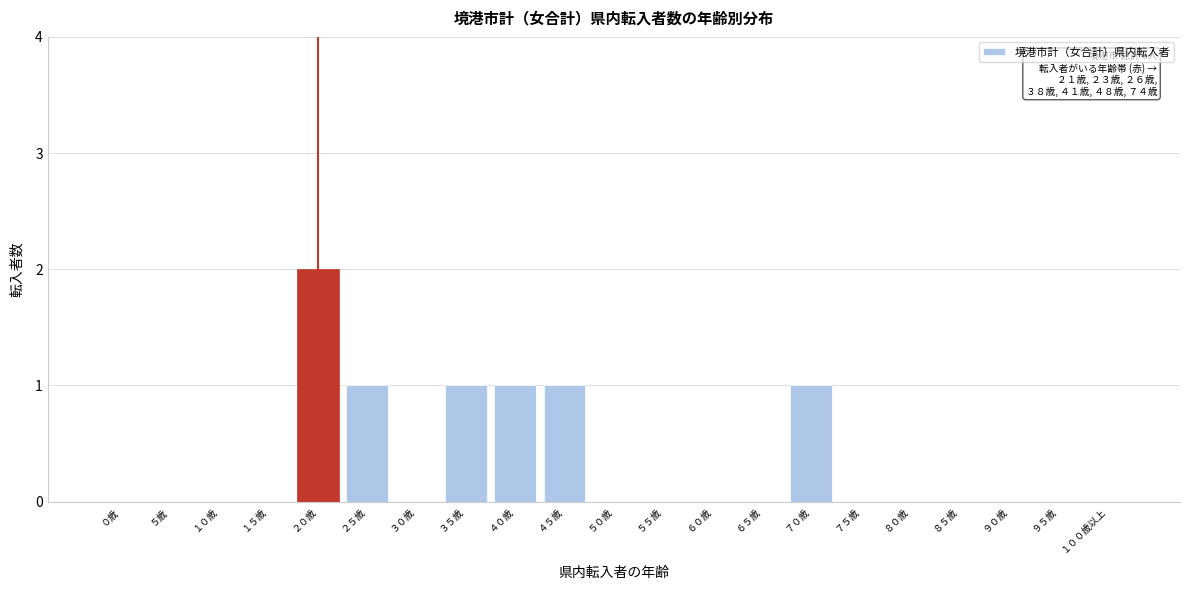

Reading left to right, what are all the values shown in this chart?

０歳=0	５歳=0	１０歳=0	１５歳=0	２０歳=2	２５歳=1	３０歳=0	３５歳=1	４０歳=1	４５歳=1	５０歳=0	５５歳=0	６０歳=0	６５歳=0	７０歳=1	７５歳=0	８０歳=0	８５歳=0	９０歳=0	９５歳=0	１００歳以上=0